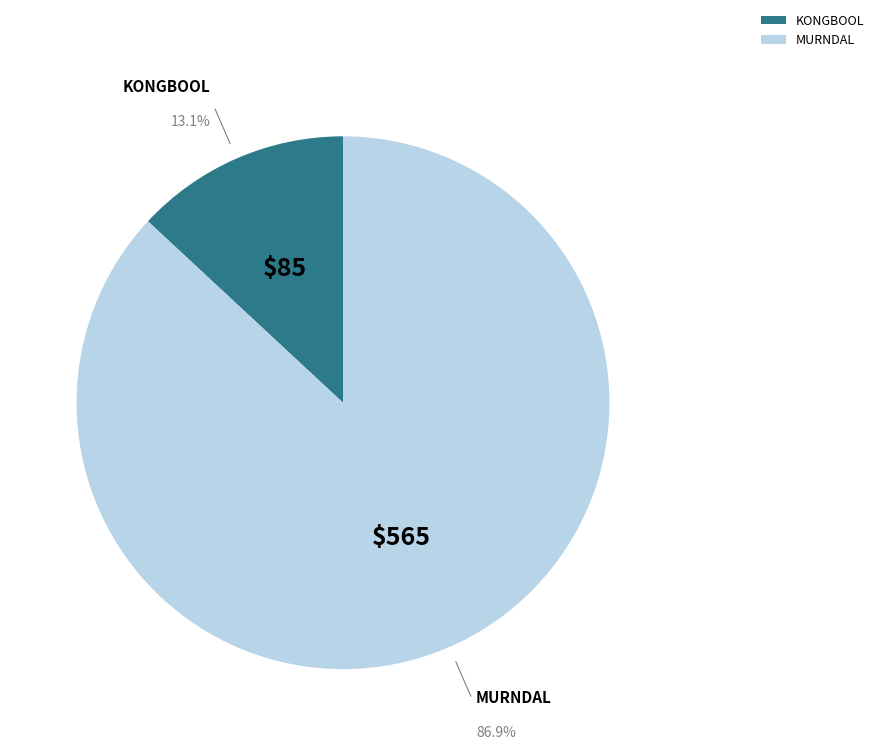

What is the ratio of the value at MURNDAL to the value at KONGBOOL?

6.6